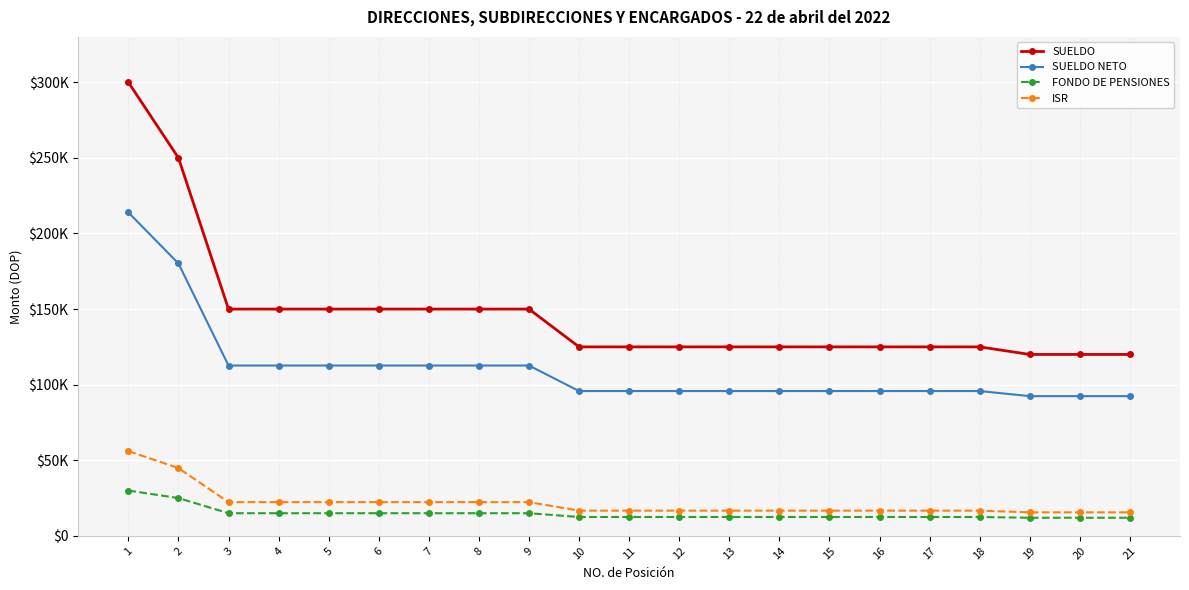

What are all the series names shown in the legend?

SUELDO, SUELDO NETO, FONDO DE PENSIONES, ISR